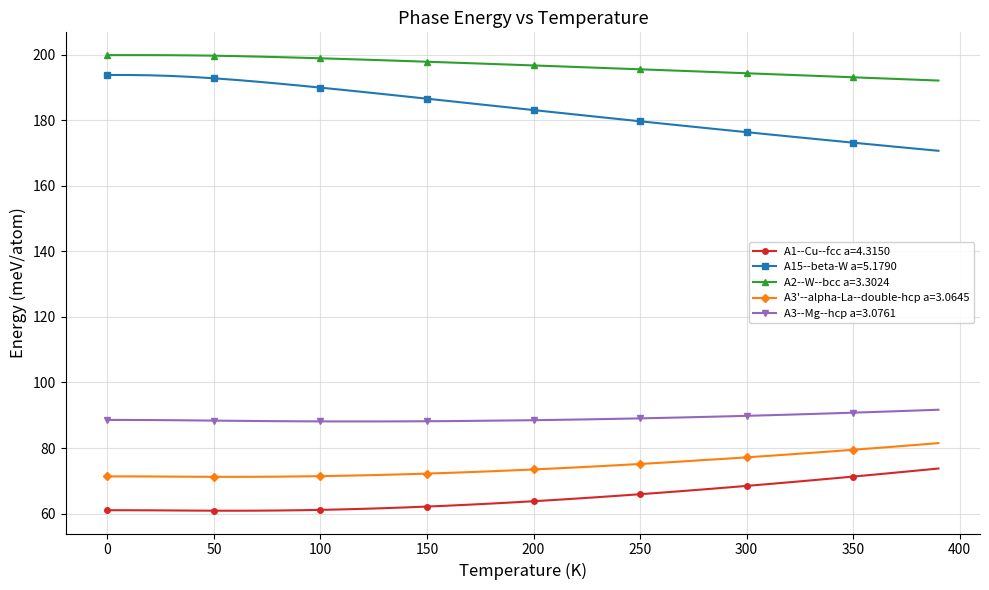

What is the lowest value of the A2--W--bcc a=3.3024 series?

192.1